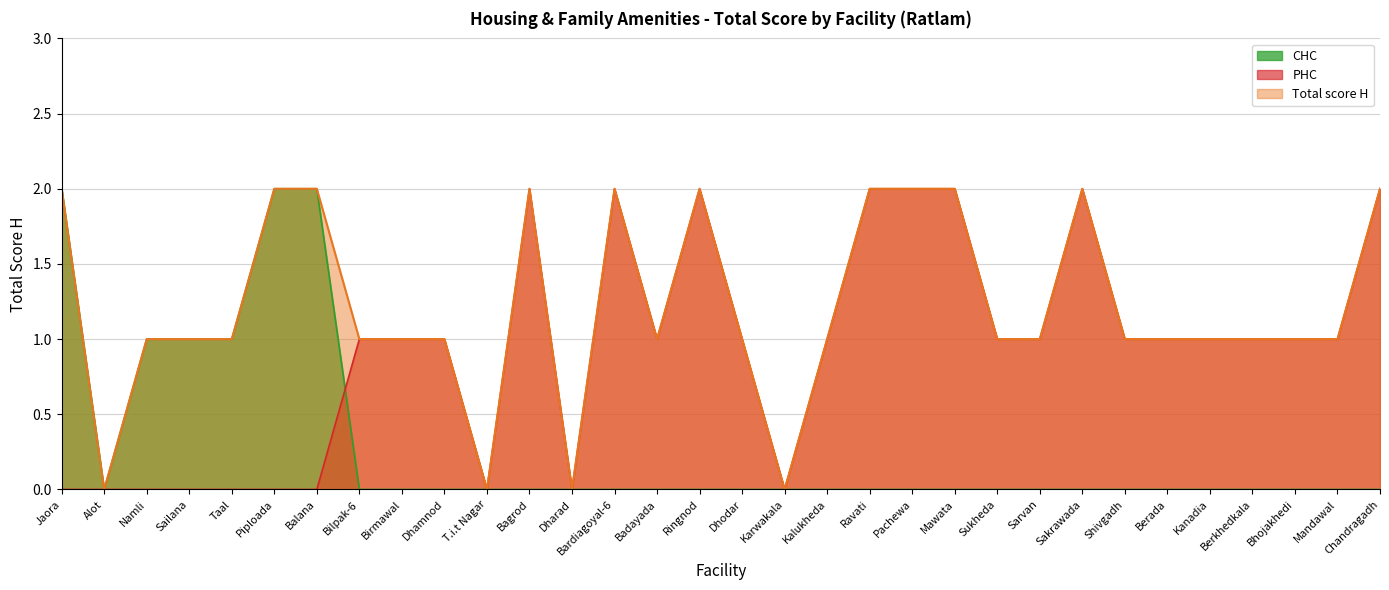

How many lines are shown in the chart?

3